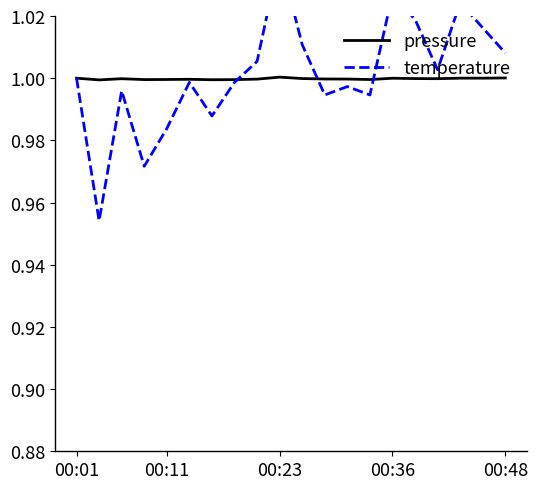

What is the maximum value for pressure?

1.0